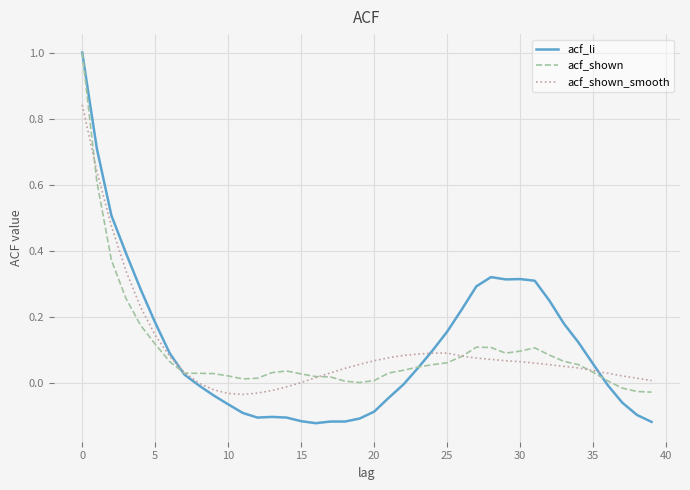

What is the difference between the maximum and second lowest values in the acf_shown series?

1.0